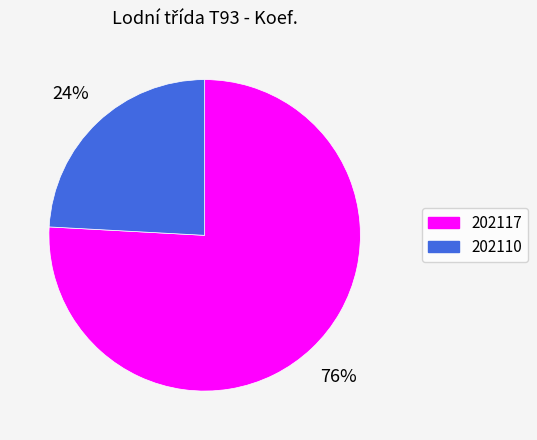

Which slice is the smallest?

202110